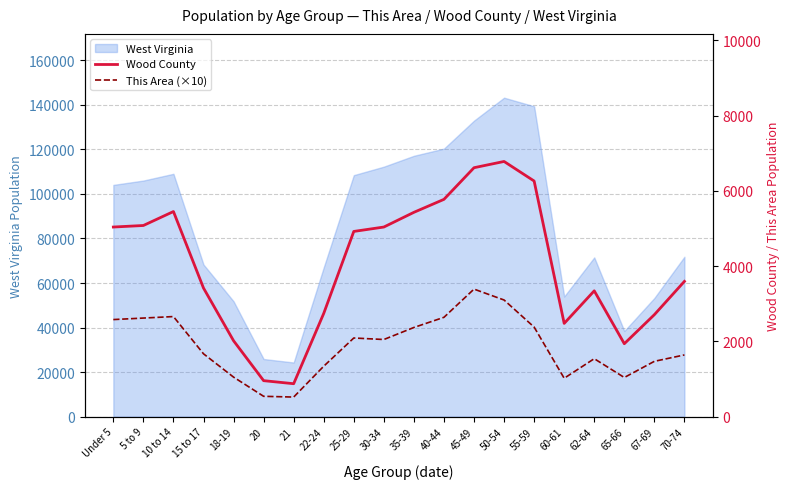

What is the smallest value displayed?

520